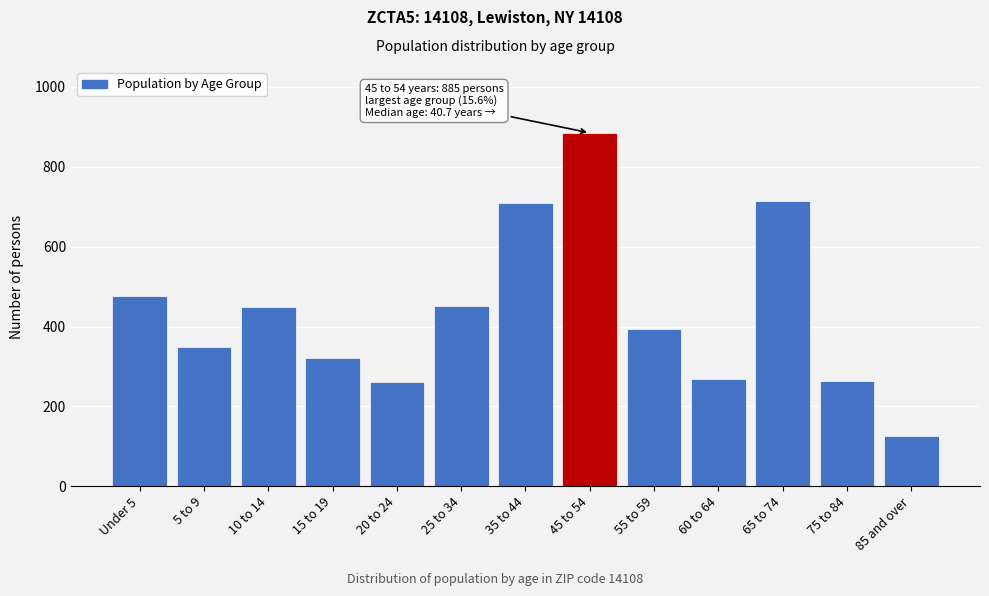

At which category does the chart reach its minimum across all series?

85 and over